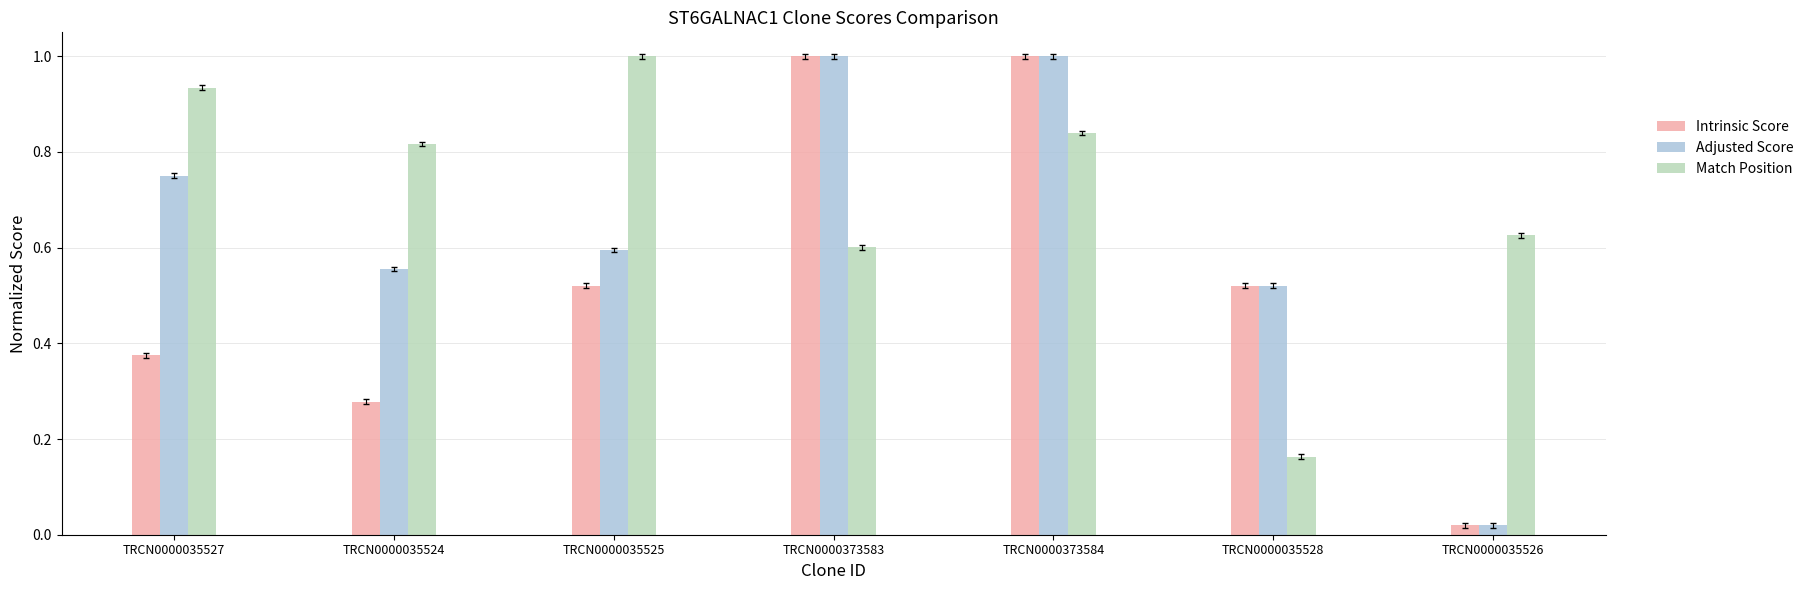

What is the difference between the second highest and second lowest values in the Intrinsic Score series?

0.7